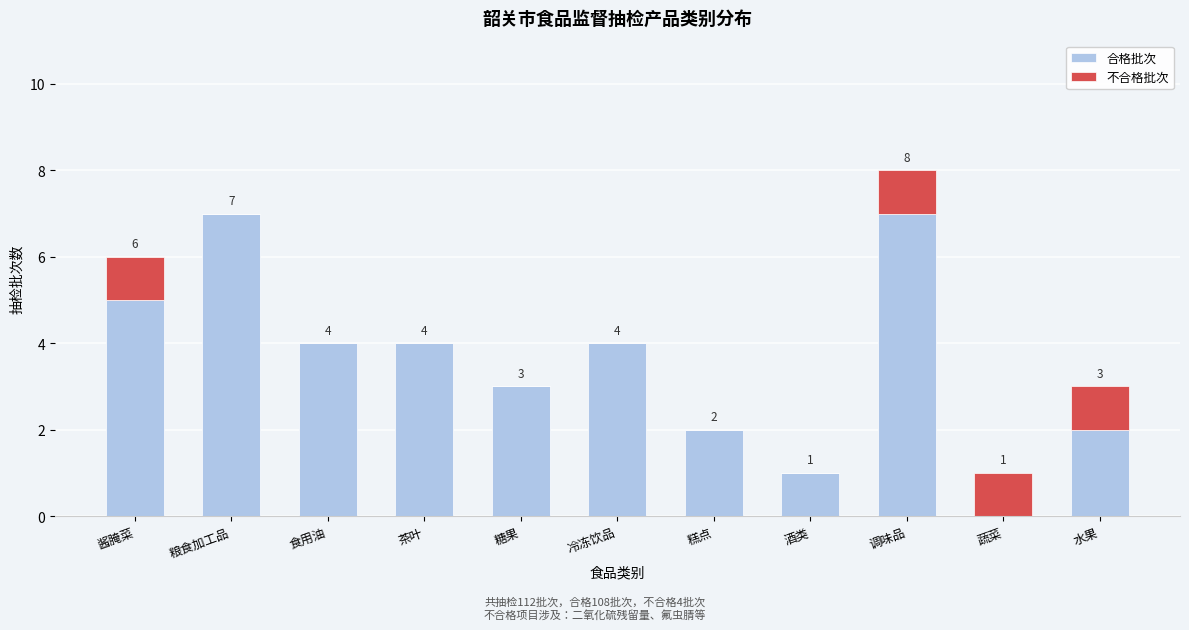

Reading left to right, transcribe the values for 合格批次.

酱腌菜=5	粮食加工品=7	食用油=4	茶叶=4	糖果=3	冷冻饮品=4	糕点=2	酒类=1	调味品=7	蔬菜=0	水果=2